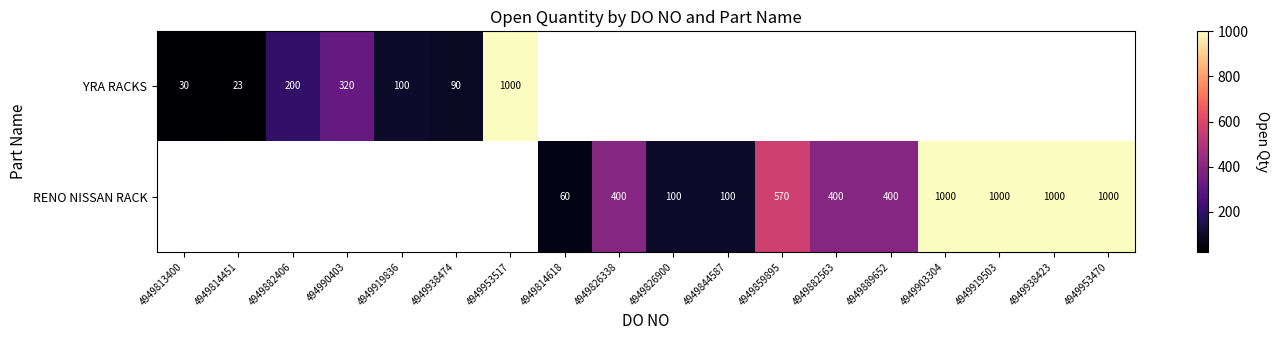

At how many categories does at least one series exceed 660?

5